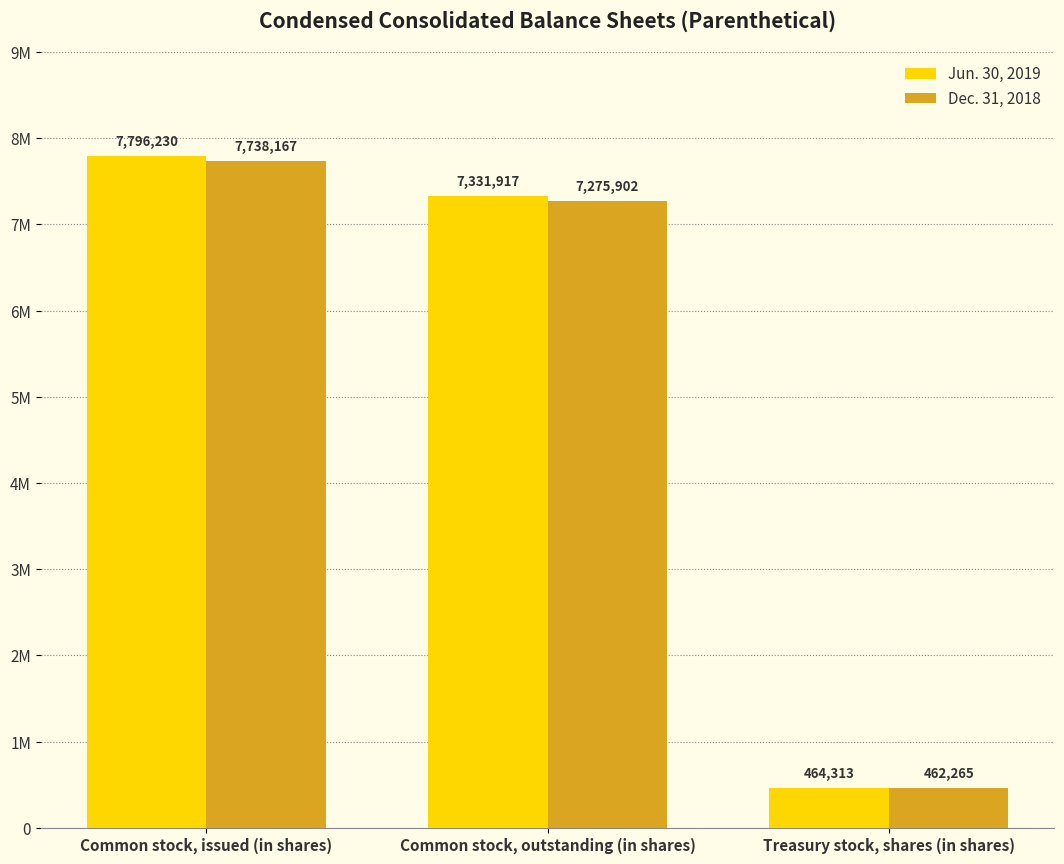

Does the chart contain any negative values?

No